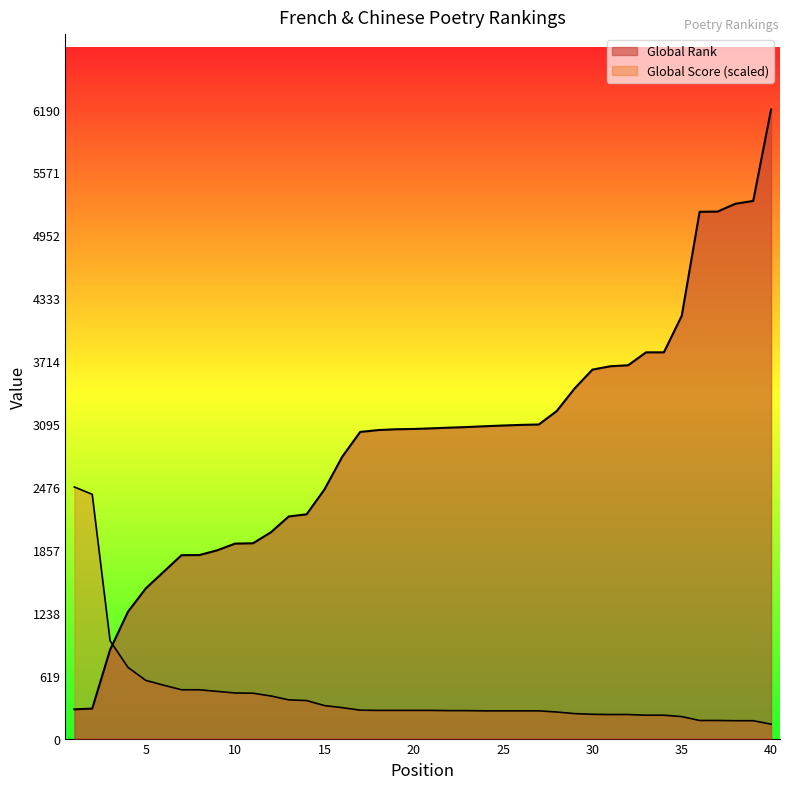

Between 7 and 30, which series saw the biggest shift?

Global Rank